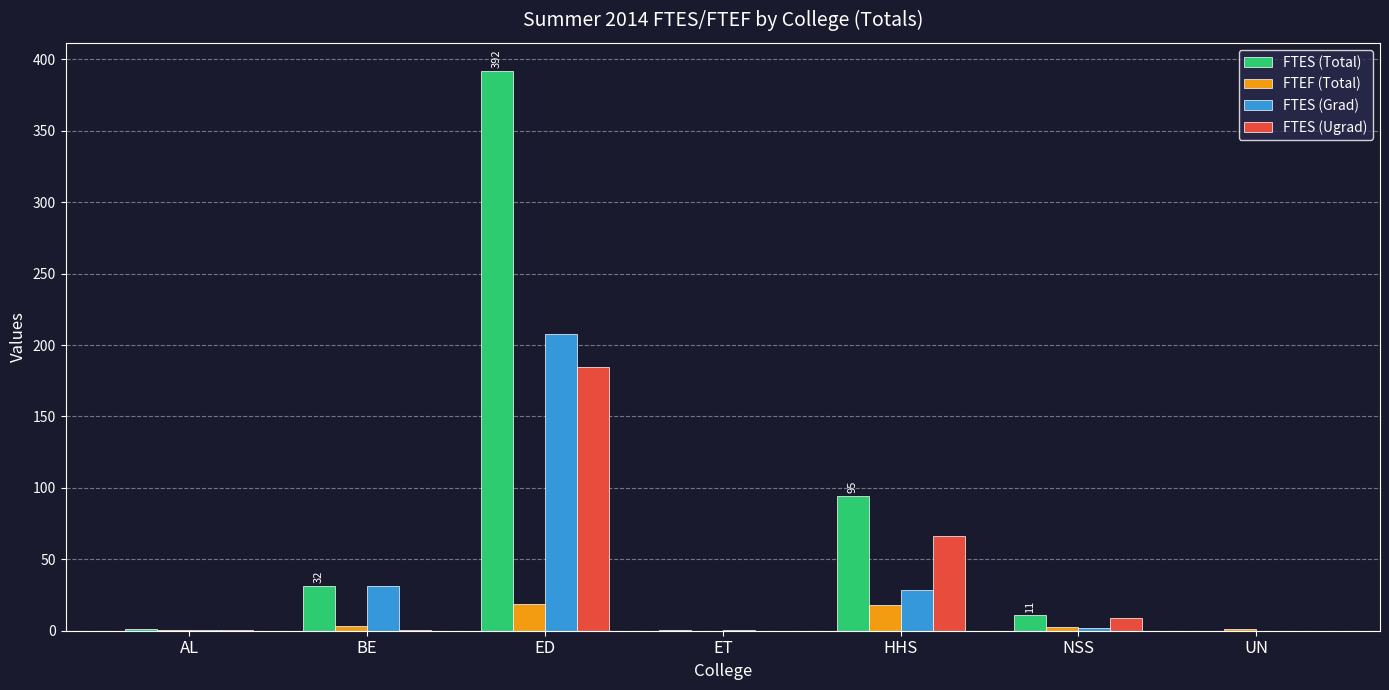

At which category does the chart reach its peak across all series?

ED